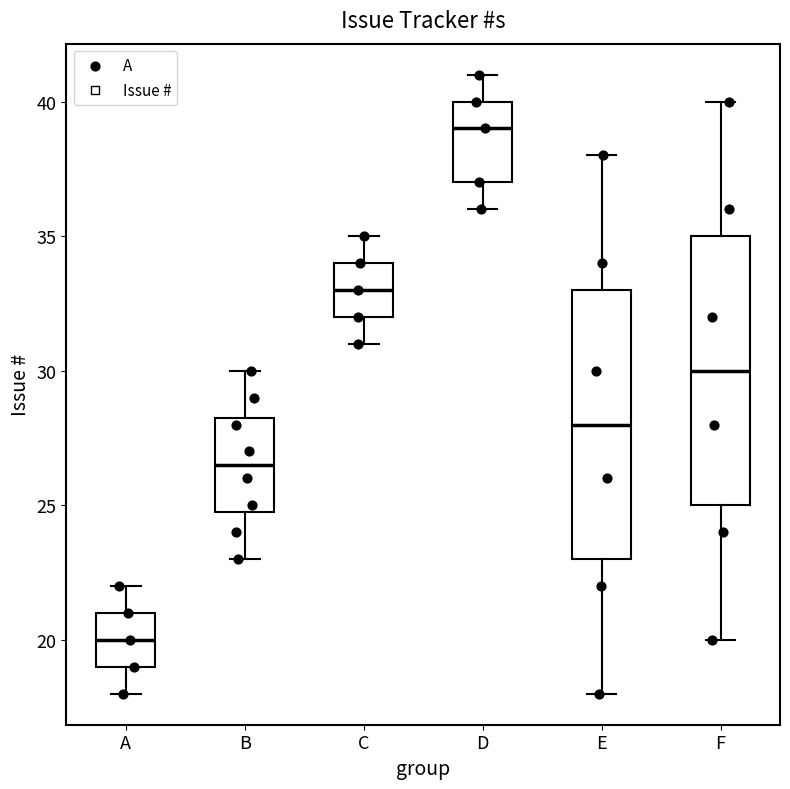

Where is the lower edge of the box for D on the y-axis? The values are not printed on the chart, so give them approximately, as read against the axis.

37.0